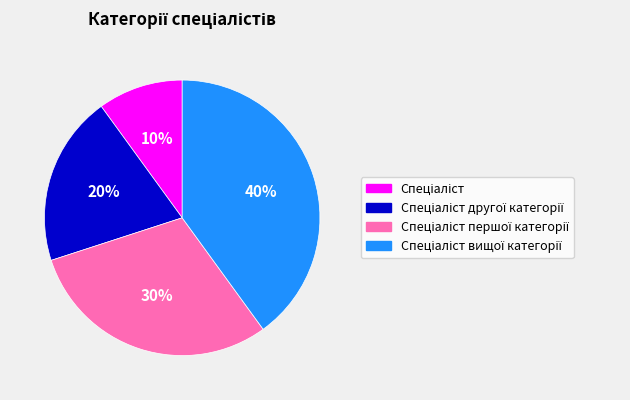

Is there any slice that represents more than half of the pie?

No